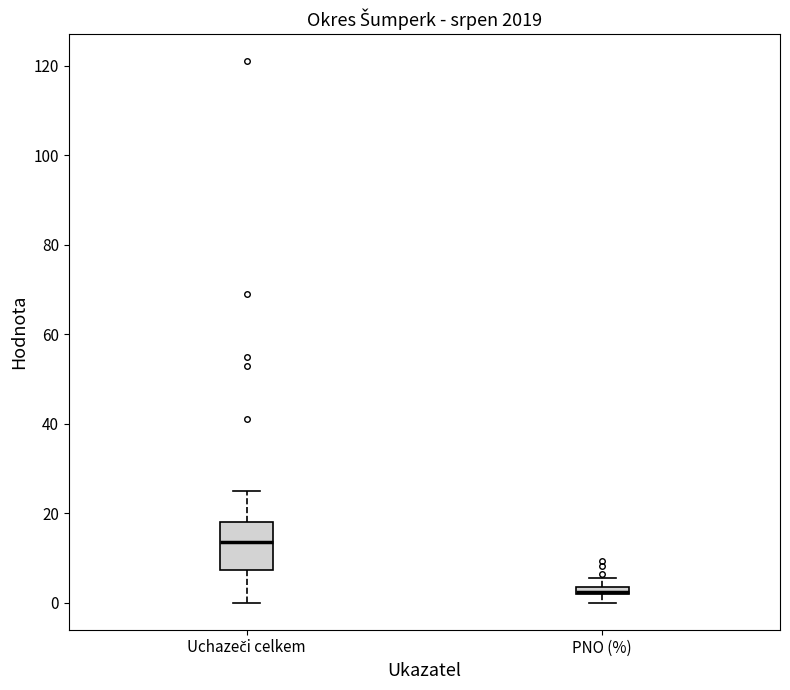

Where is the upper edge of the box for PNO (%) on the y-axis? The values are not printed on the chart, so give them approximately, as read against the axis.

4